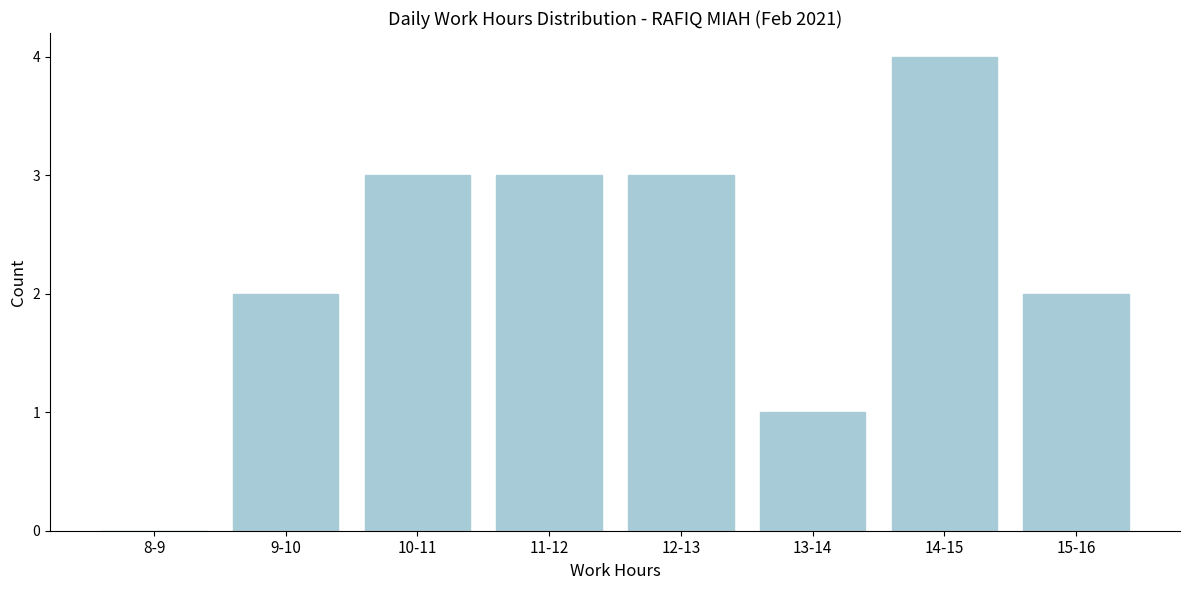

Reading left to right, extract all data points from this chart.

8-9=0	9-10=2	10-11=3	11-12=3	12-13=3	13-14=1	14-15=4	15-16=2